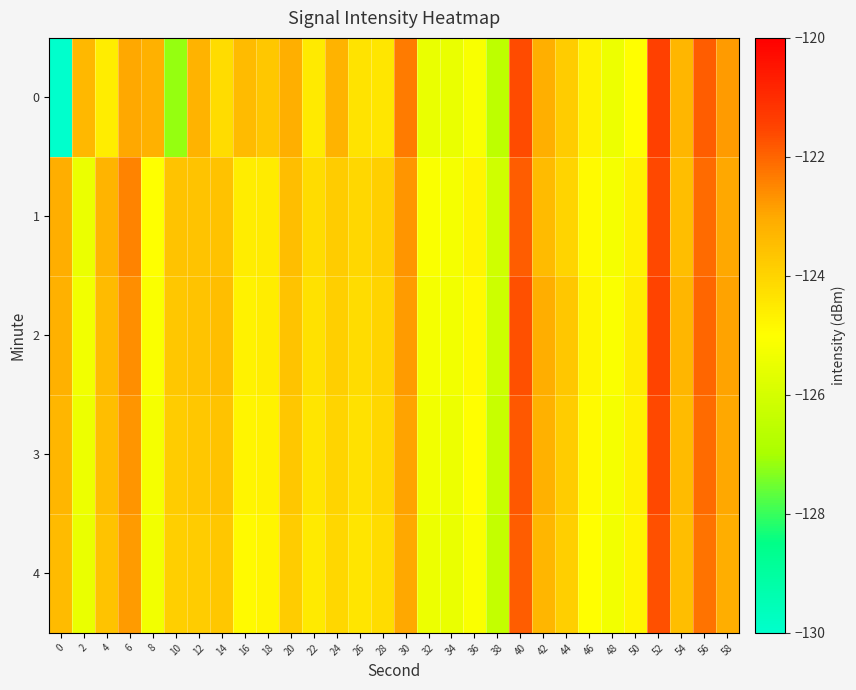

What is the difference between the highest and lowest values at 38?

0.4